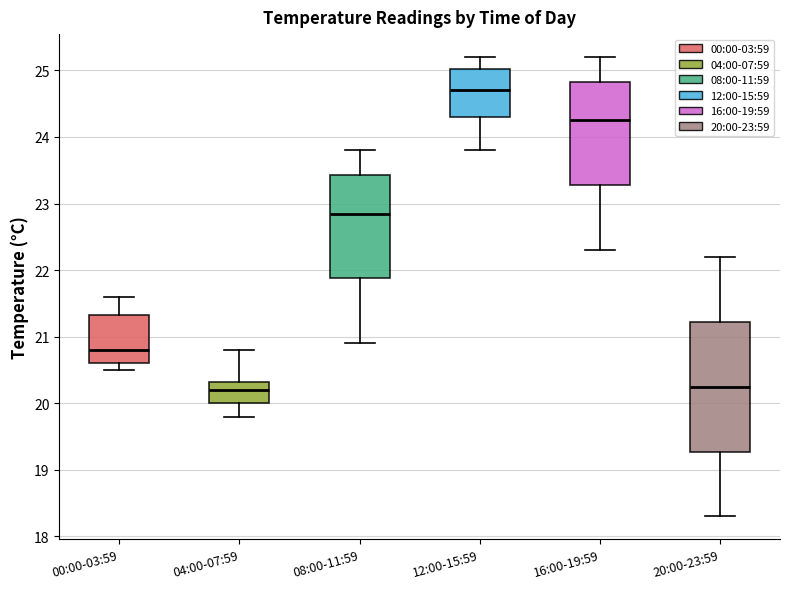

Reading left to right, transcribe this box plot: for each box, give where its median line is, the range the box spans, and where its two whiskers end, as read against the y-axis. The values are not printed on the chart, so give them approximately, as read against the axis.

00:00-03:59: median 20.8, box 20.6 to 21.3, whiskers 20.5 to 21.6
04:00-07:59: median 20.2, box 20.0 to 20.3, whiskers 19.8 to 20.8
08:00-11:59: median 22.9, box 21.9 to 23.4, whiskers 20.9 to 23.8
12:00-15:59: median 24.7, box 24.3 to 25.0, whiskers 23.8 to 25.2
16:00-19:59: median 24.3, box 23.3 to 24.8, whiskers 22.3 to 25.2
20:00-23:59: median 20.3, box 19.3 to 21.2, whiskers 18.3 to 22.2